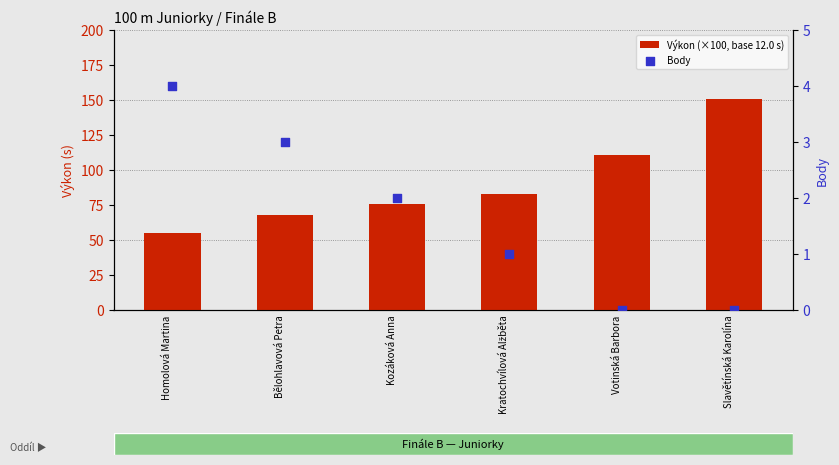

Is the value of Výkon (×100, base 12.0 s) at Kratochvílová Alžběta greater than the value of Body at Kratochvílová Alžběta?

Yes